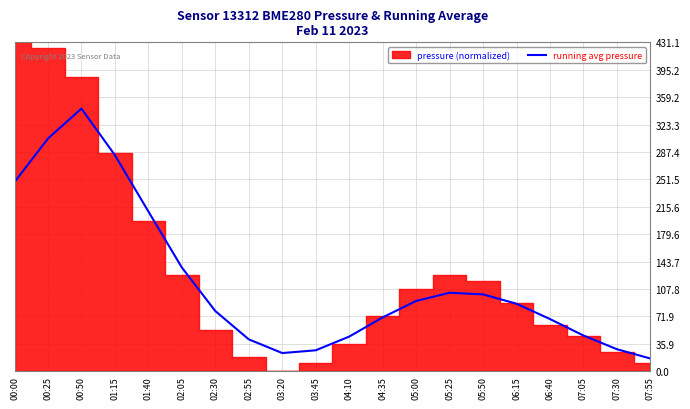

Reading left to right, what are all the values shown in this chart?

247.9	305.0	344.2	283.2	209.4	135.9	78.8	41.7	23.7	27.3	45.3	70.4	92.0	102.8	100.6	88.4	68.3	46.7	28.7	16.5